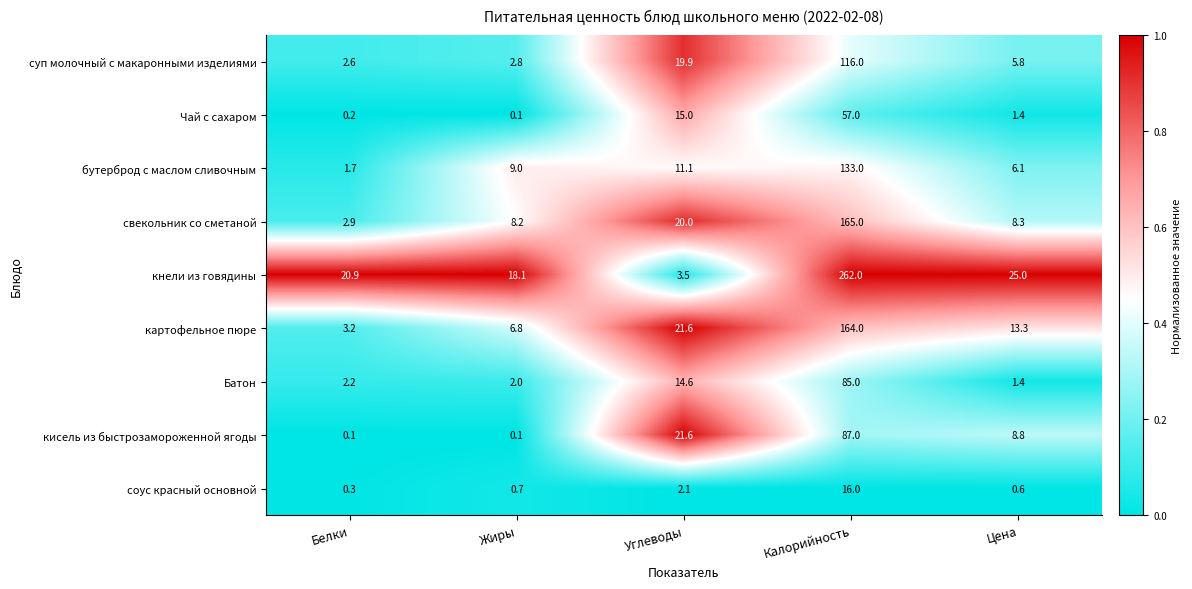

At which category is the sum across all series the highest?

Калорийность